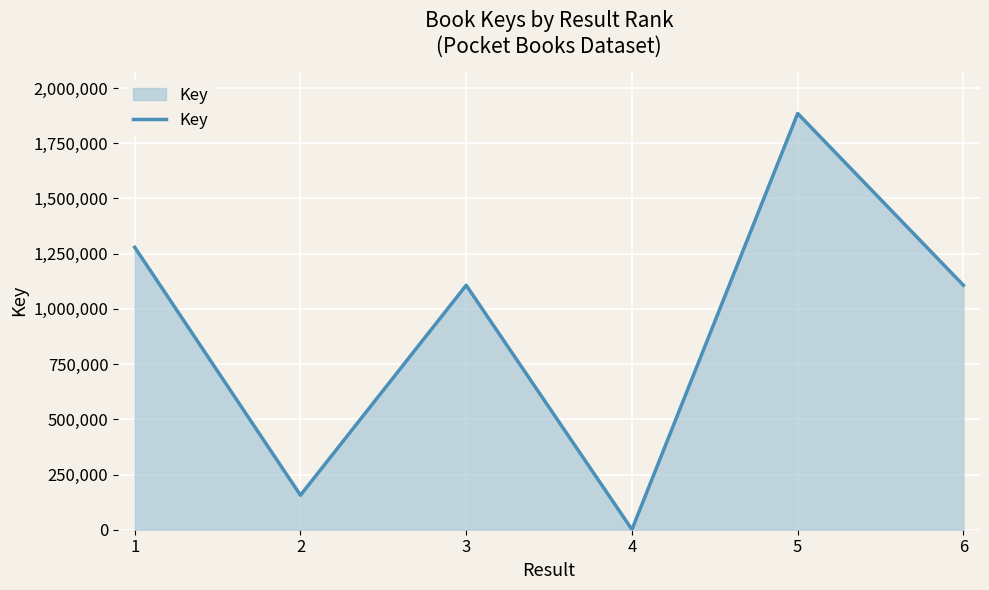

What is the greatest value displayed?

1884703